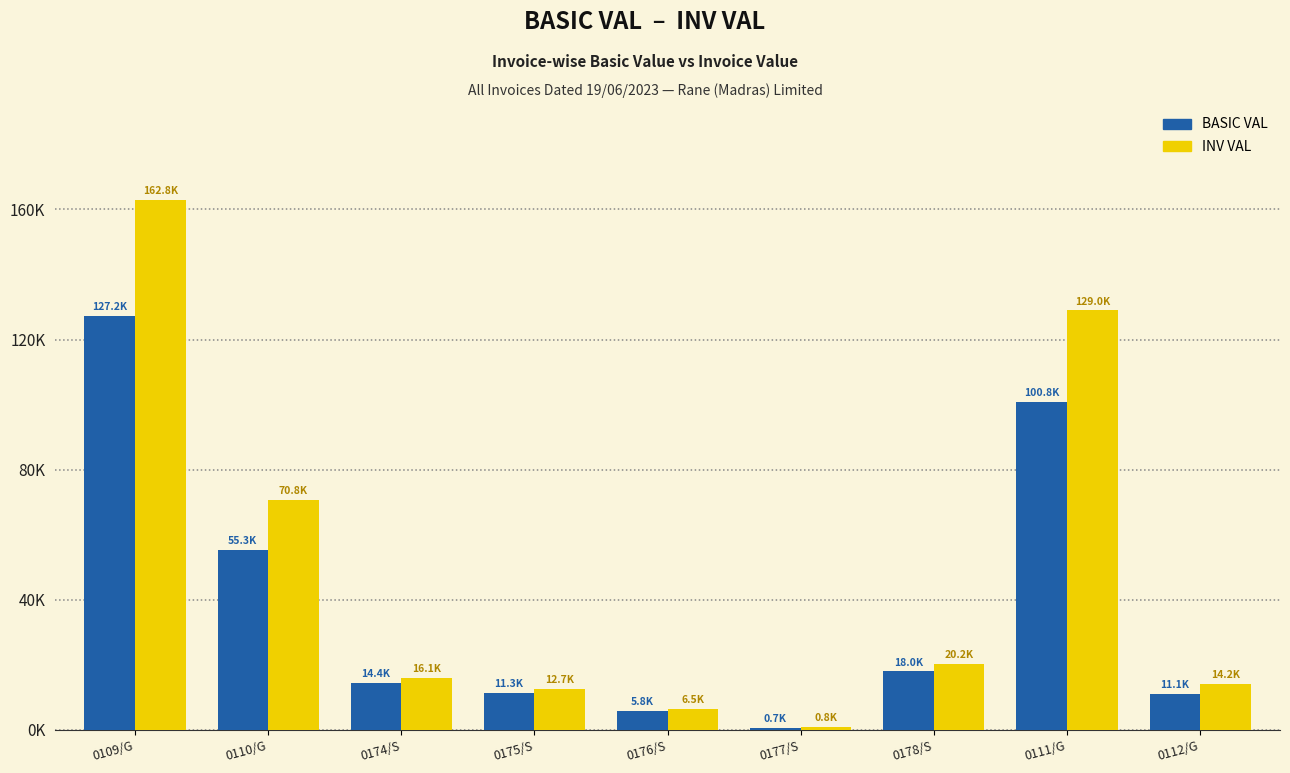

Does the chart contain stacked bars?

No